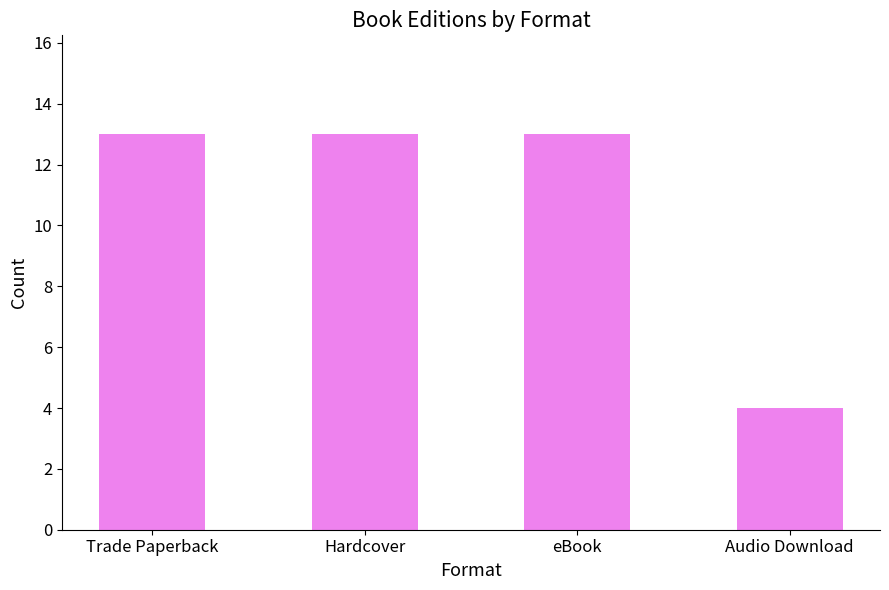

The value at Hardcover is 13. True or false?

True